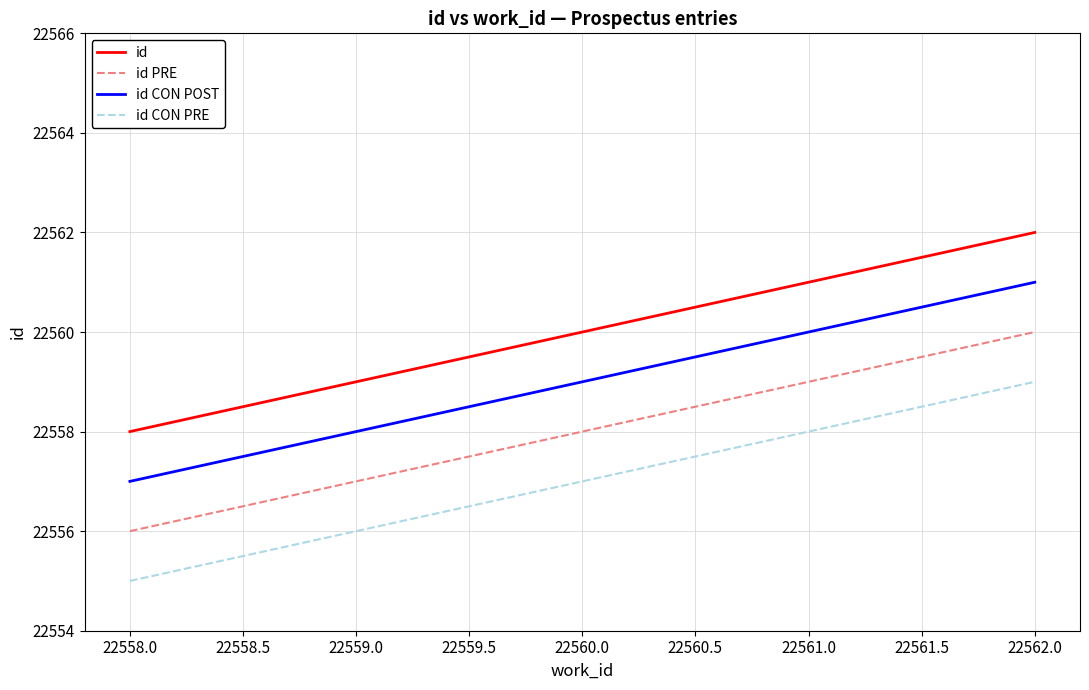

Is it true that id CON PRE equals 34579 at 22562.0?

False